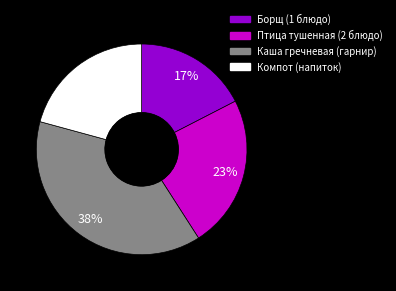

To the nearest percent, what is the combined percentage of Птица тушенная (2 блюдо) and Компот (напиток)?

44%